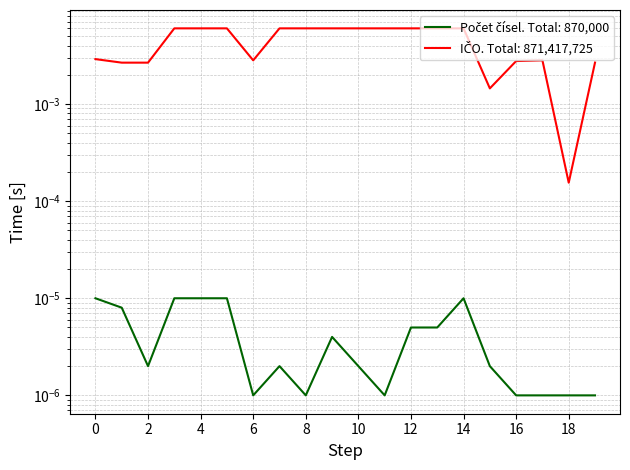

Does the chart display data point markers on the line(s)?

No